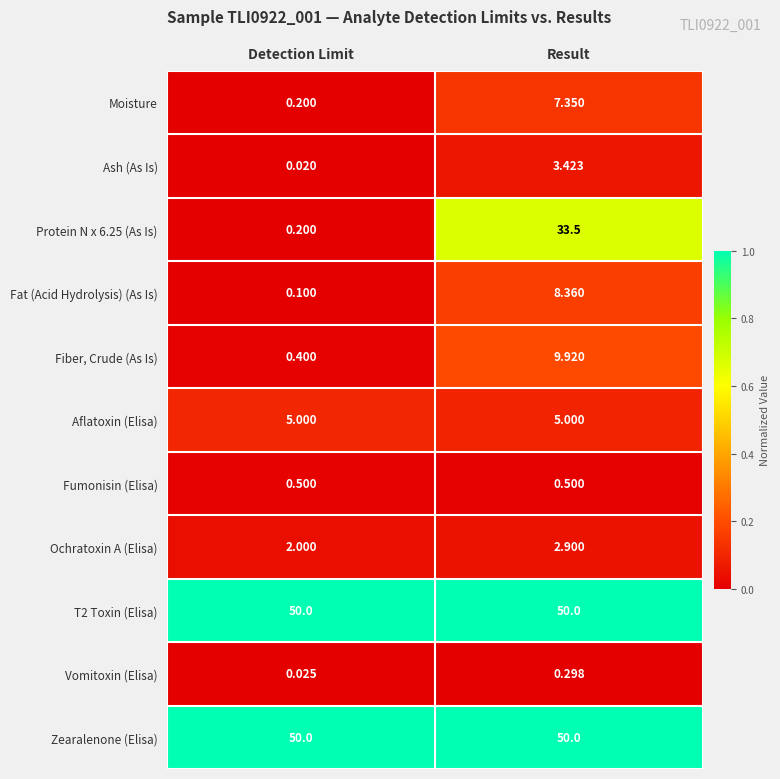

At which category is the sum across all series the highest?

Result